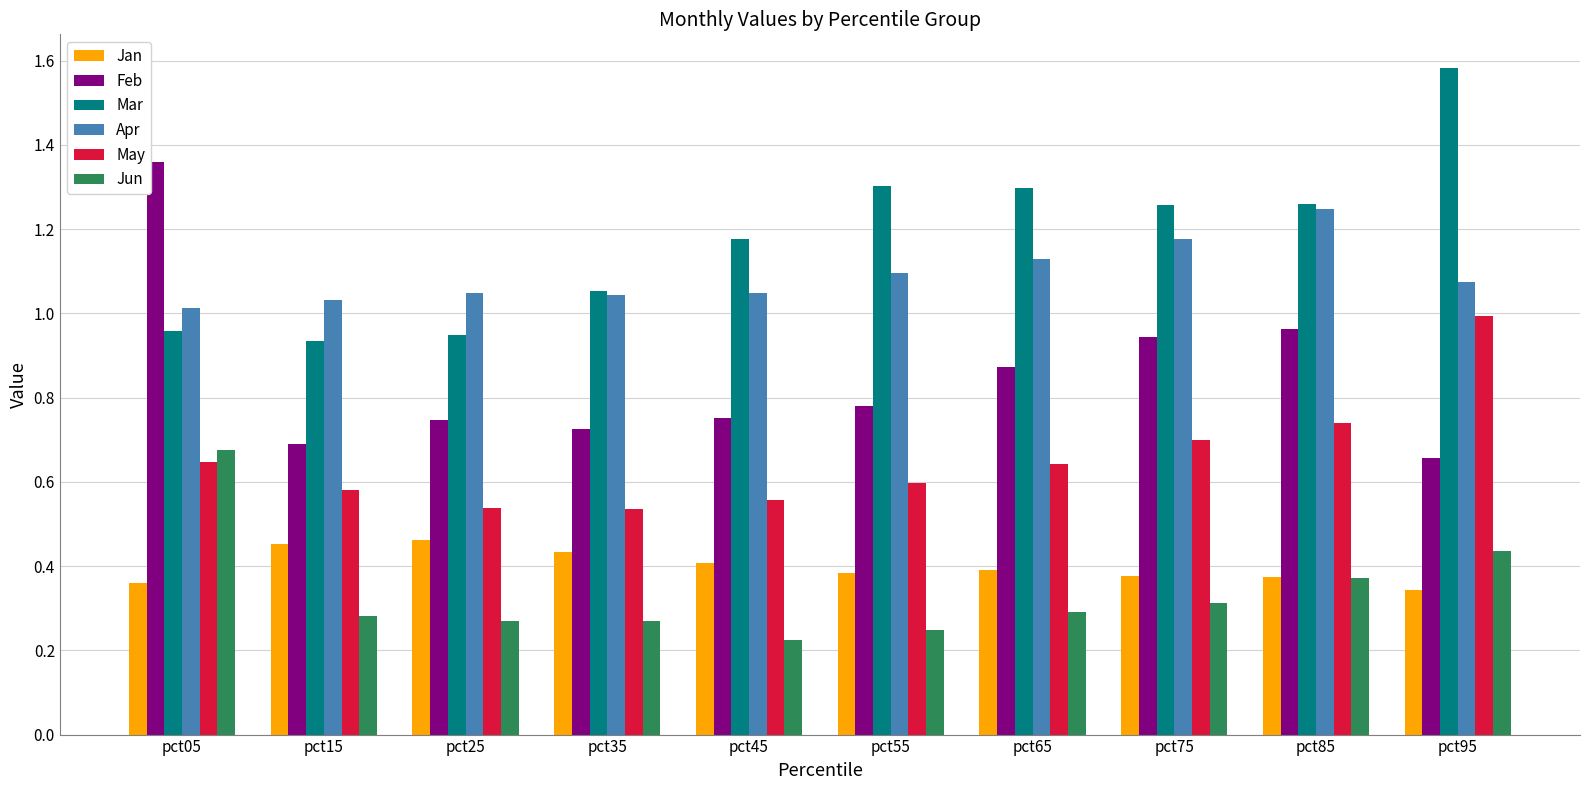

At how many categories does at least one series exceed 0?

10